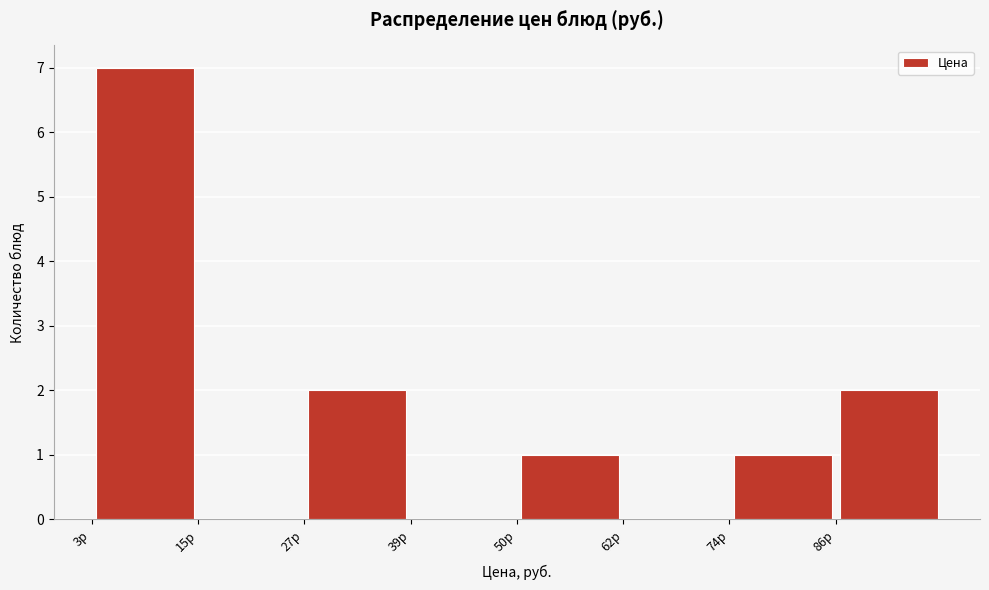

Reading left to right, transcribe this chart: for each bar, give the range it covers on the x-axis and its height. Neither the bar edges nor the heights are printed on the chart, so give them approximately, as read against the axes.

4 to 14: 7
14 to 26: 0
26 to 38: 2
38 to 50: 0
50 to 62: 1
62 to 74: 0
74 to 86: 1
86 to 98: 2